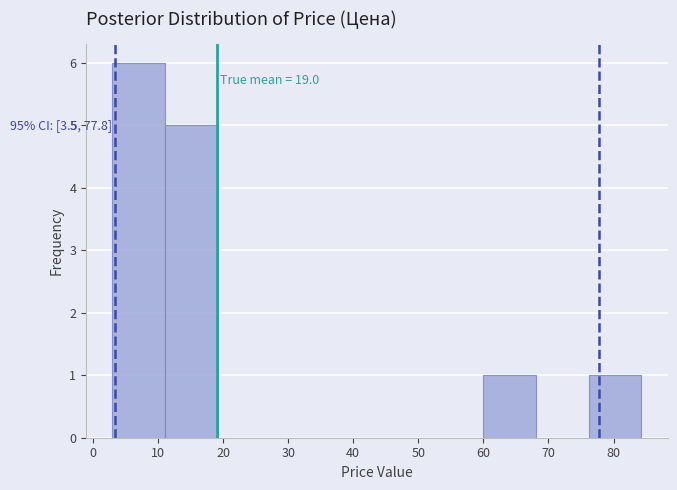

Which range on the x-axis has the tallest bar?

3 to 11